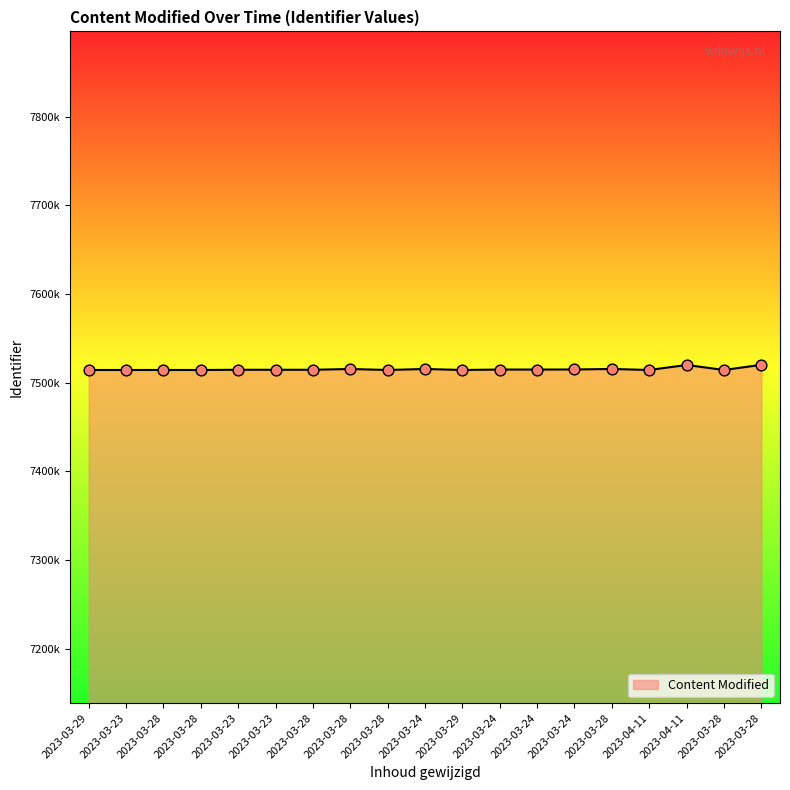

Does the chart have visible grid lines?

No